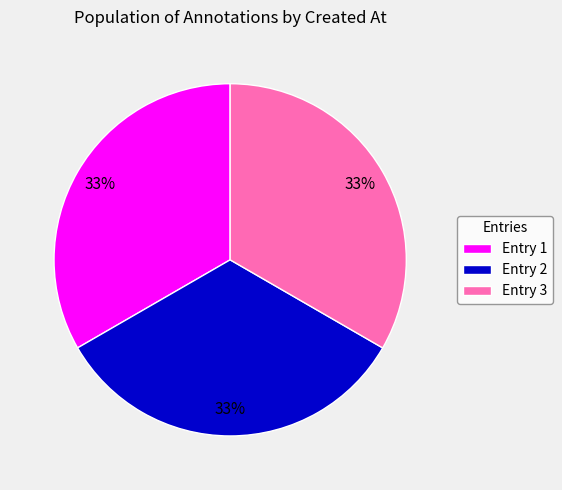

What percentage is the Entry 1 slice, to the nearest percent?

33%